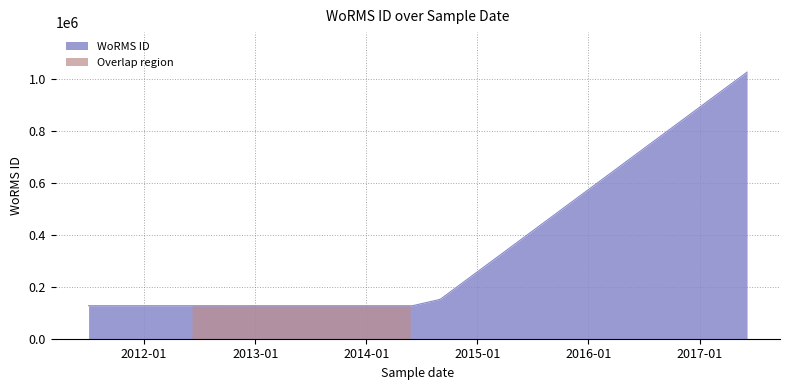

What is the ratio of the value at 2017-06-06 to the value at 2014-06-01?

8.1